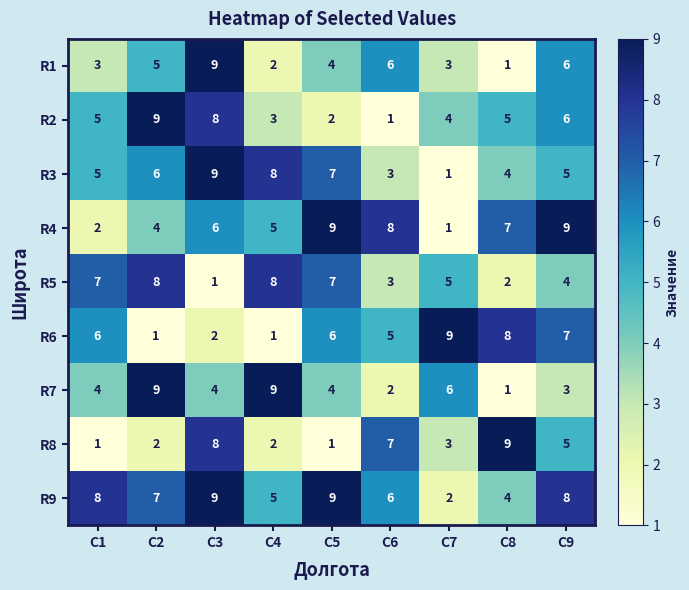

What is the difference between the maximum and minimum values in the R9 series?

7